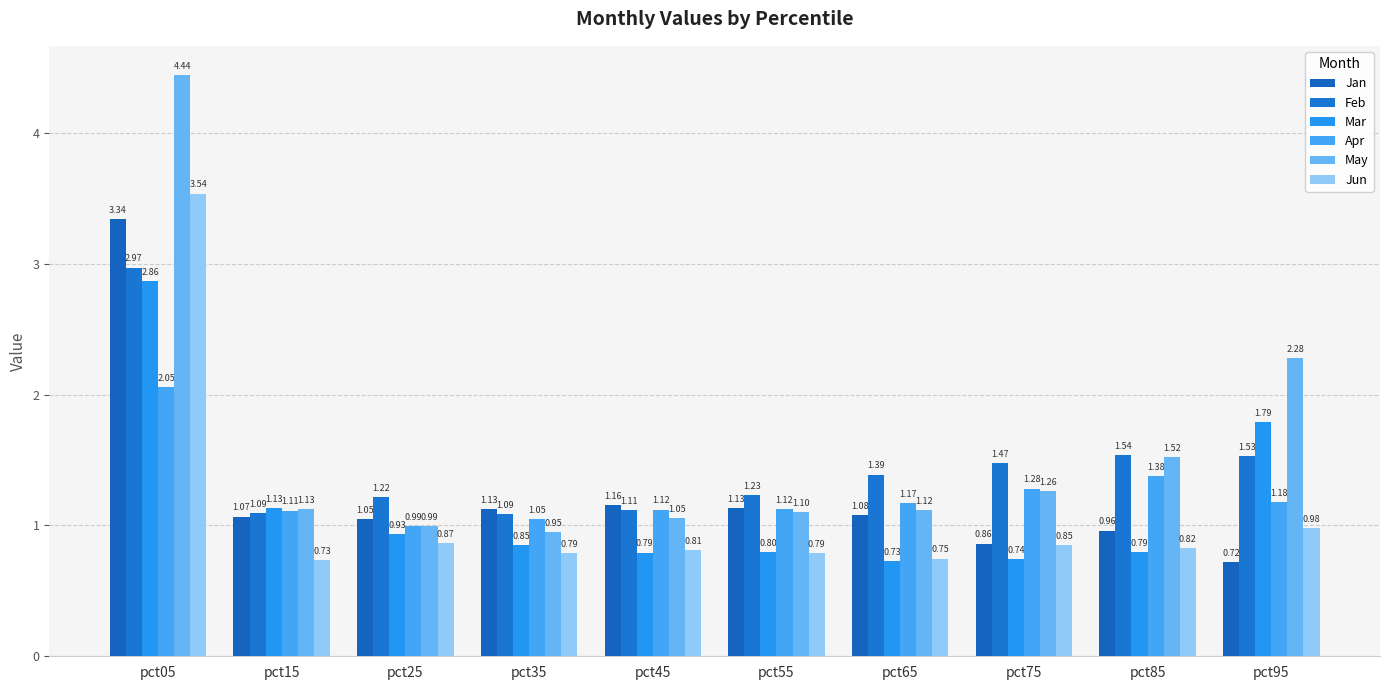

Reading right to left, list all the values displayed in this chart.

Jan: 0.7	1.0	0.9	1.1	1.1	1.2	1.1	1.0	1.1	3.3
Feb: 1.5	1.5	1.5	1.4	1.2	1.1	1.1	1.2	1.1	3.0
Mar: 1.8	0.8	0.7	0.7	0.8	0.8	0.9	0.9	1.1	2.9
Apr: 1.2	1.4	1.3	1.2	1.1	1.1	1.0	1.0	1.1	2.1
May: 2.3	1.5	1.3	1.1	1.1	1.1	1.0	1.0	1.1	4.4
Jun: 1.0	0.8	0.8	0.7	0.8	0.8	0.8	0.9	0.7	3.5